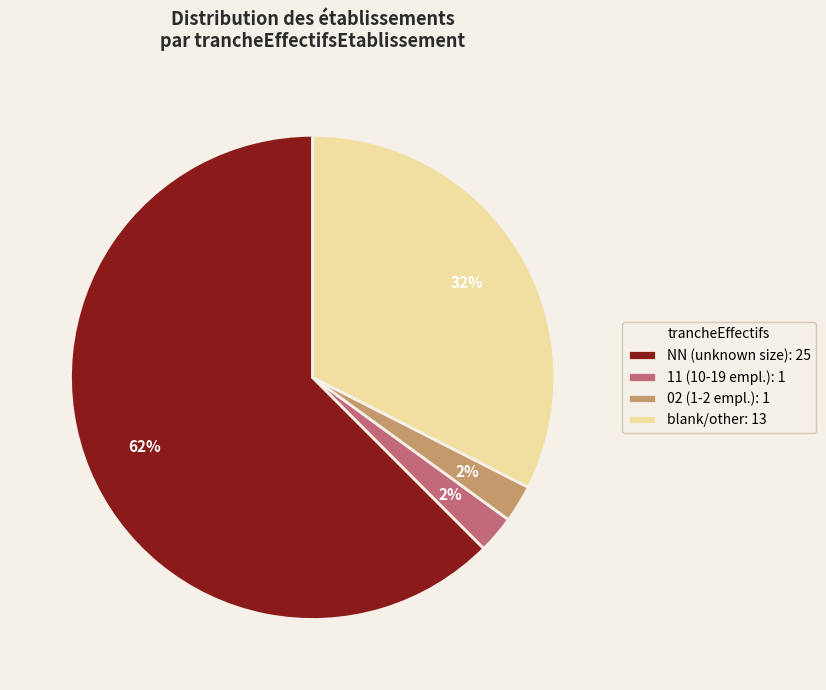

What is the majority slice?

NN (unknown size): 25